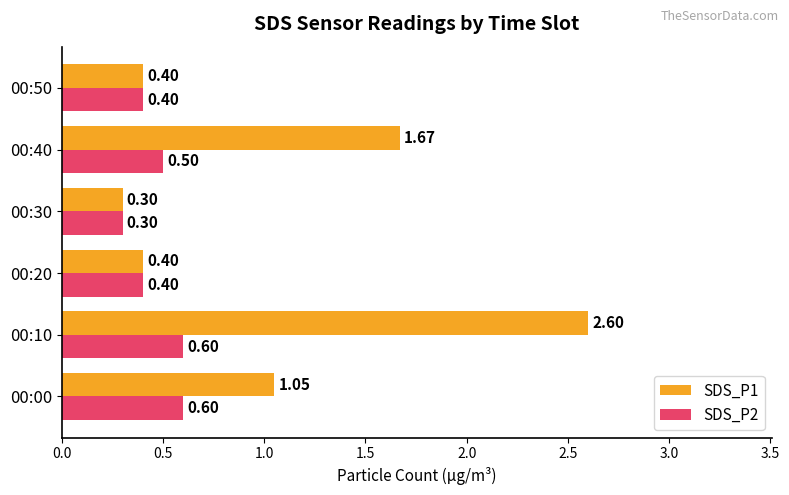

Rank the series by their maximum value, from highest to lowest.

SDS_P1, SDS_P2